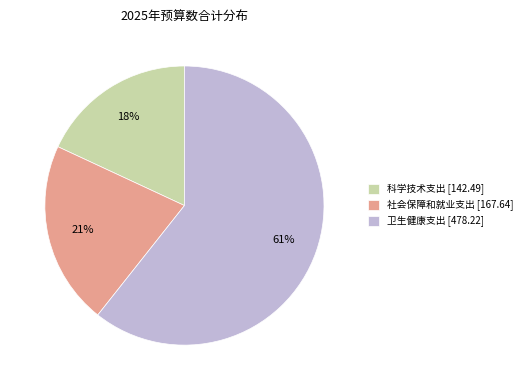

True or false: 卫生健康支出 accounts for 73% of the total.

False